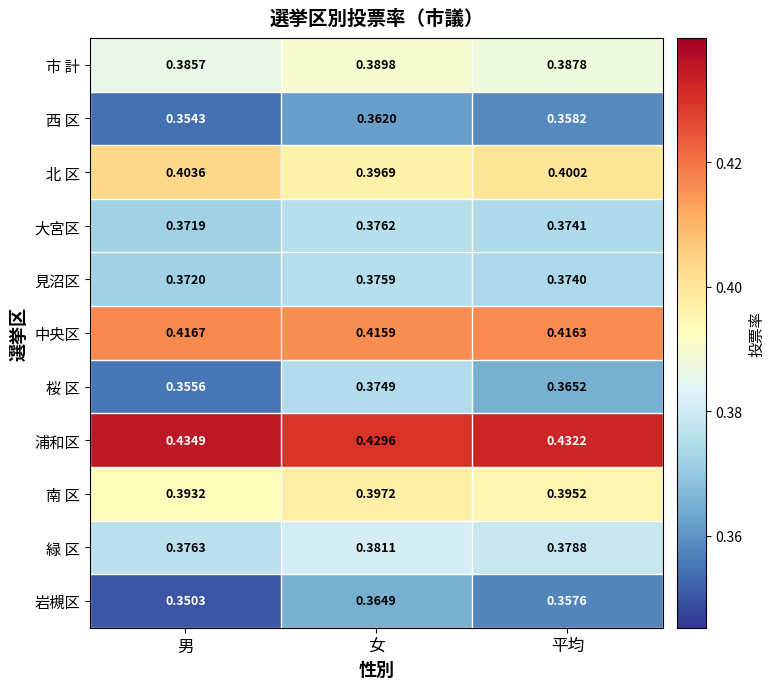

At which category does the chart reach its peak across all series?

男